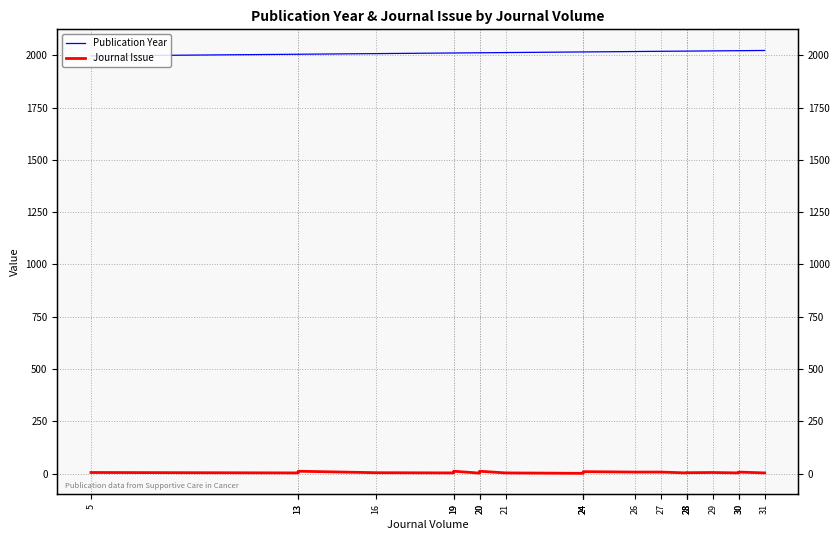

What is the average value of the Publication Year series?

2015